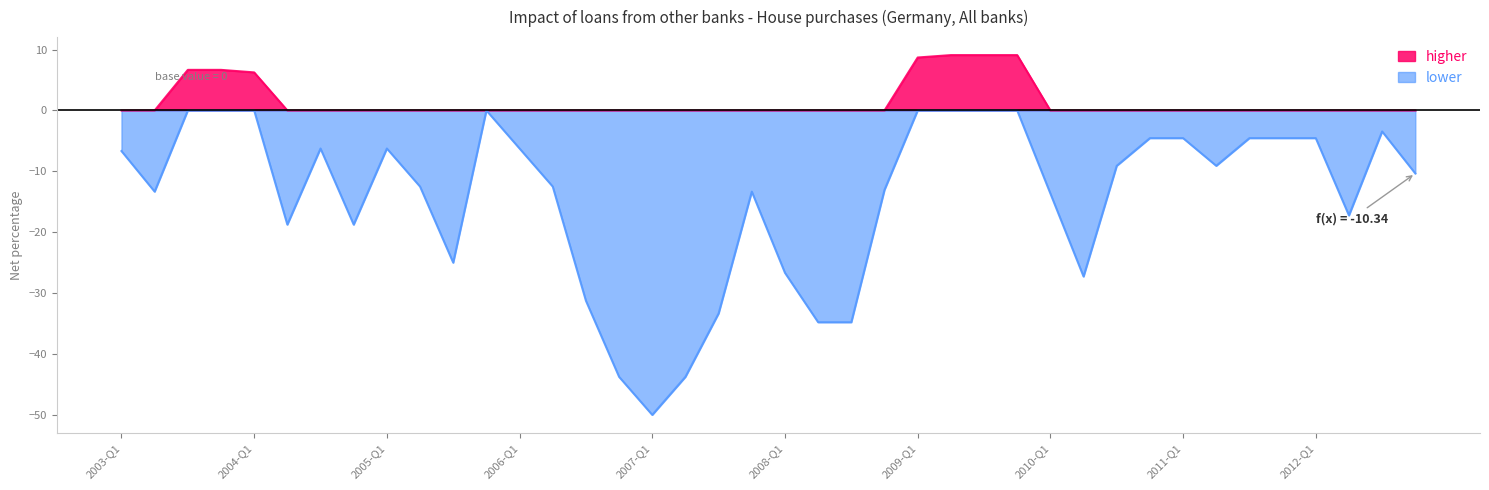

How many values are below -9?

22